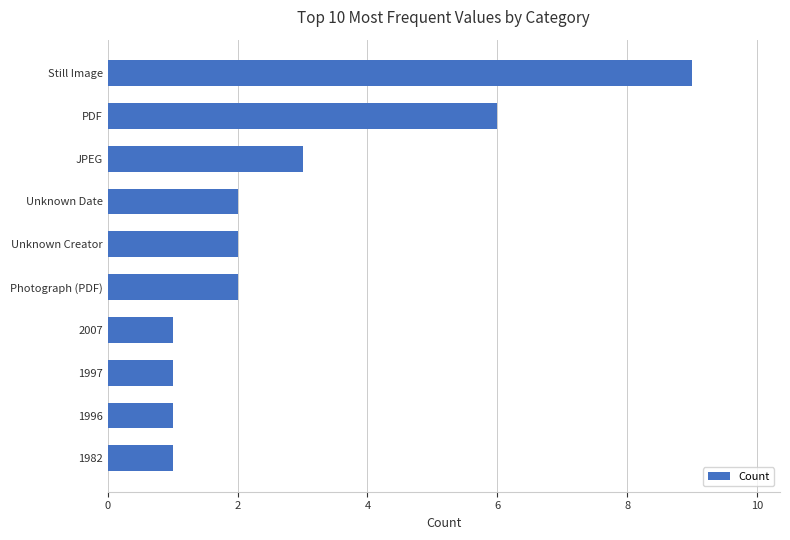

What is the difference between the maximum and minimum values?

8